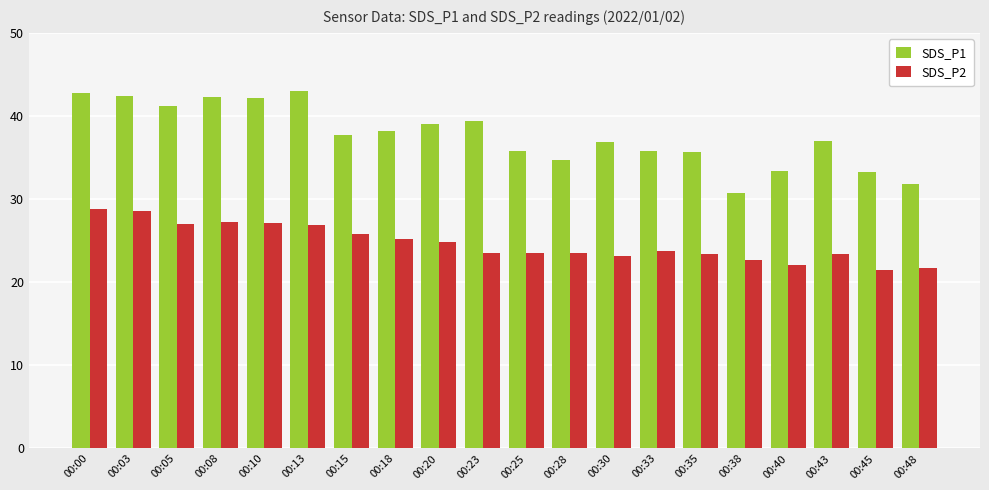

What is the highest value of the SDS_P2 series?

28.8